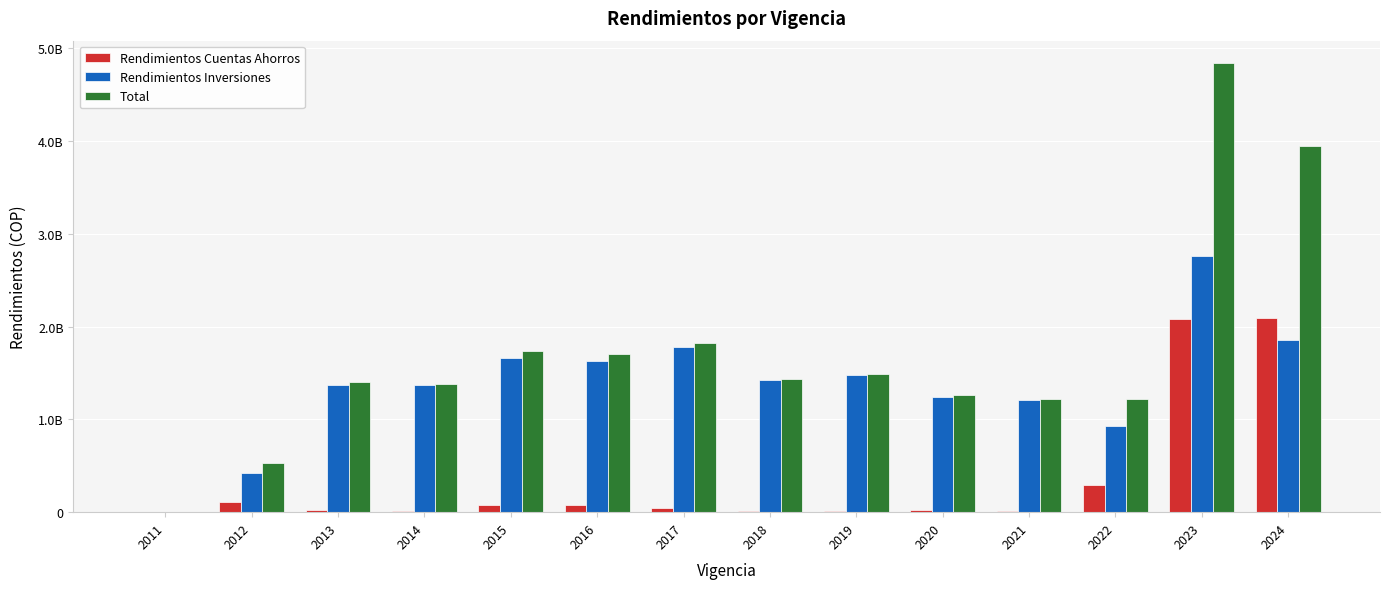

Which series changed the most between 2021 and 2022?

Rendimientos Inversiones